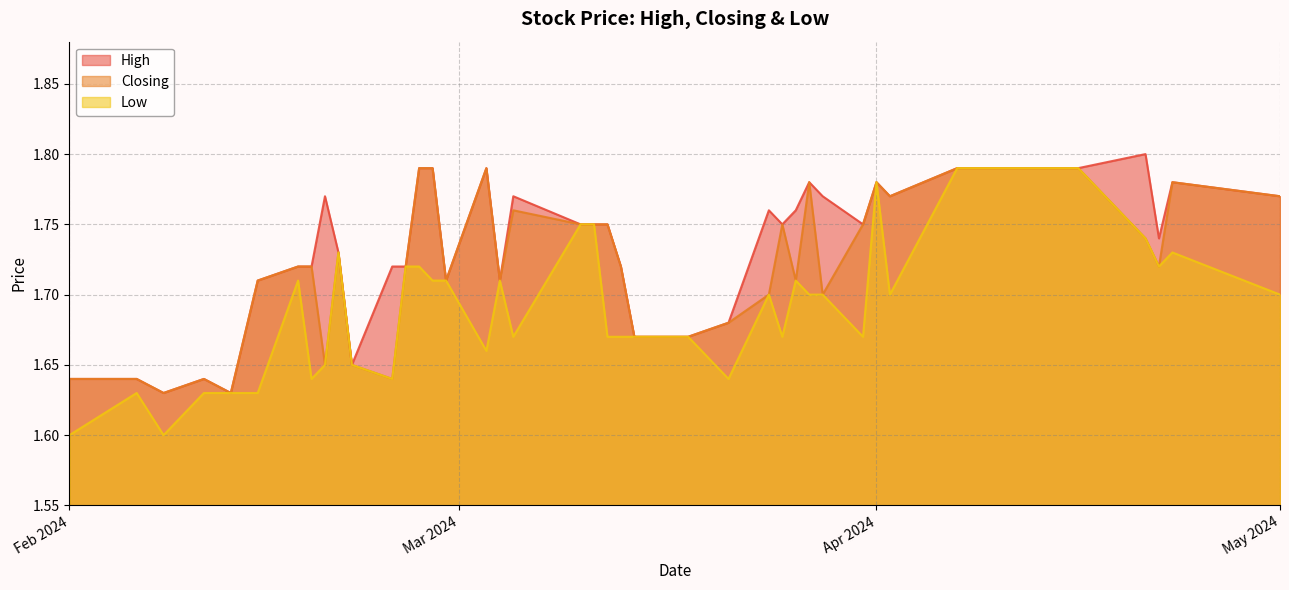

What is the total value across all series at 25?

5.3